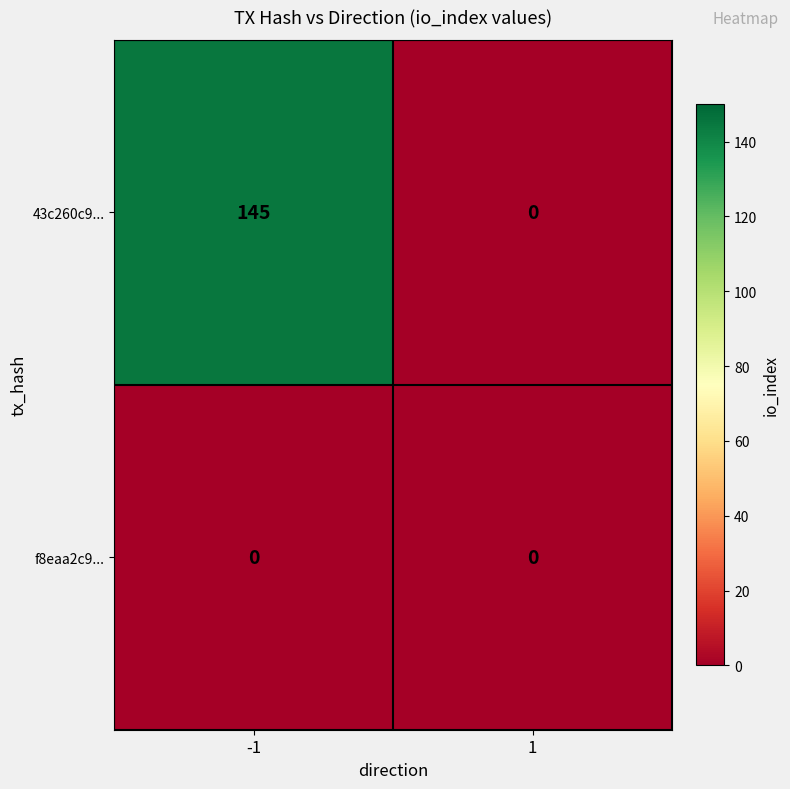

At how many categories does at least one series exceed 24?

1